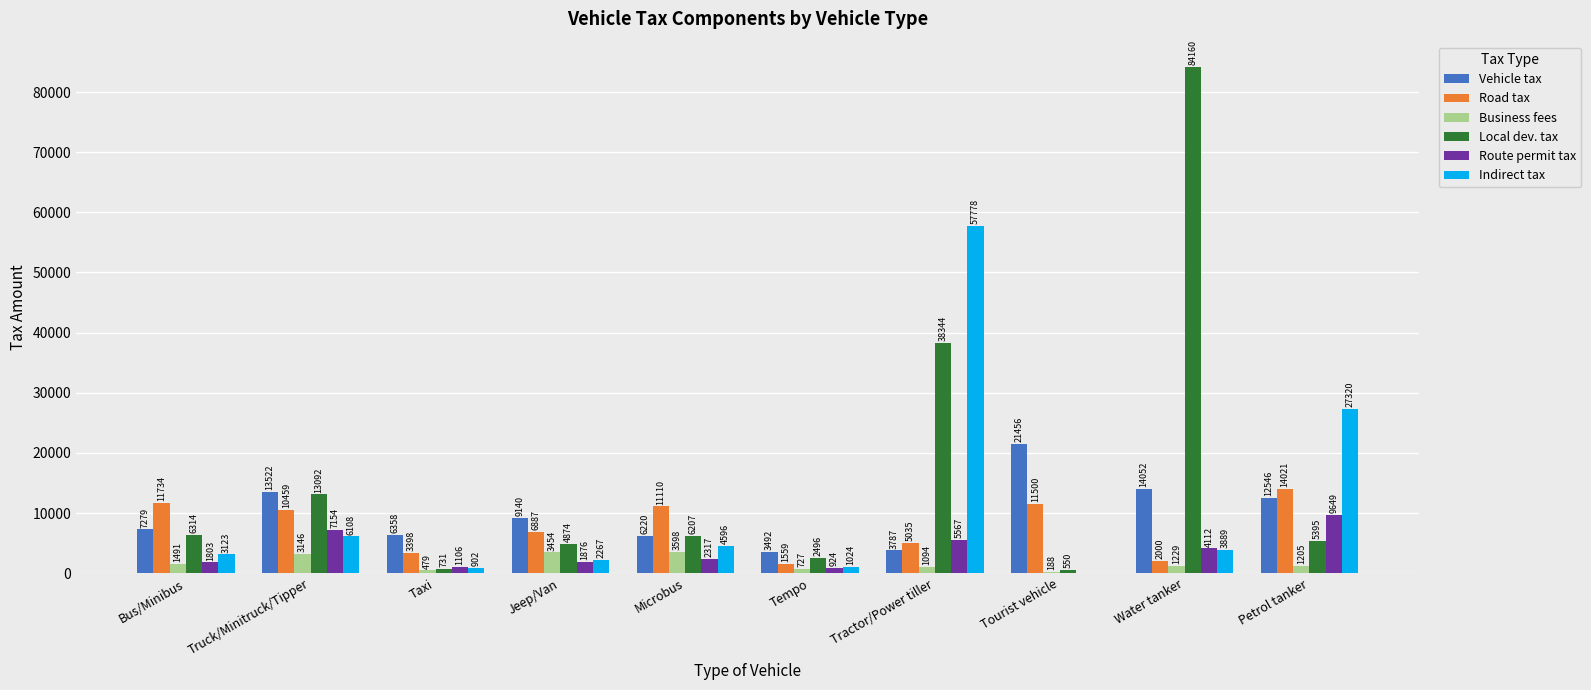

How many data points does each series have?

10